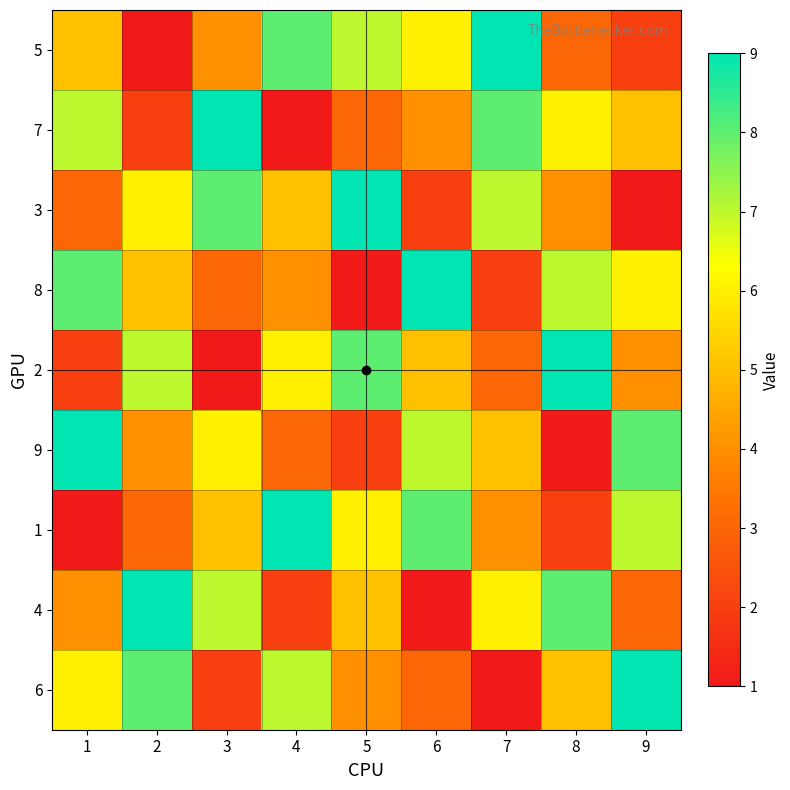

Between 3 and 2, which is larger?

3